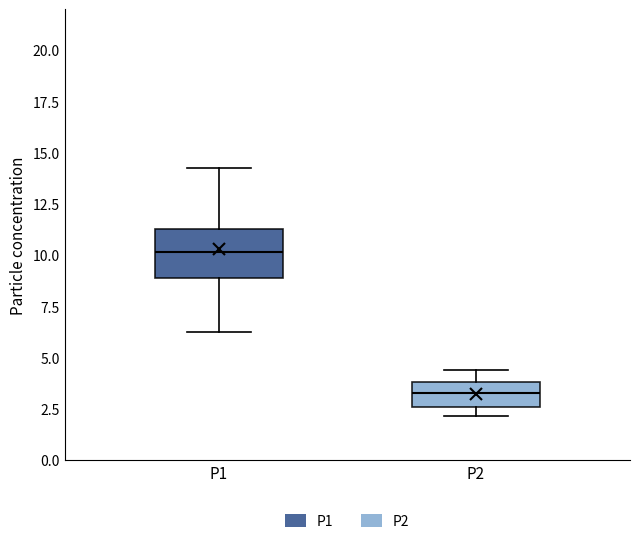

Comparing the boxes themselves (not the whiskers), which one is the tallest?

P1